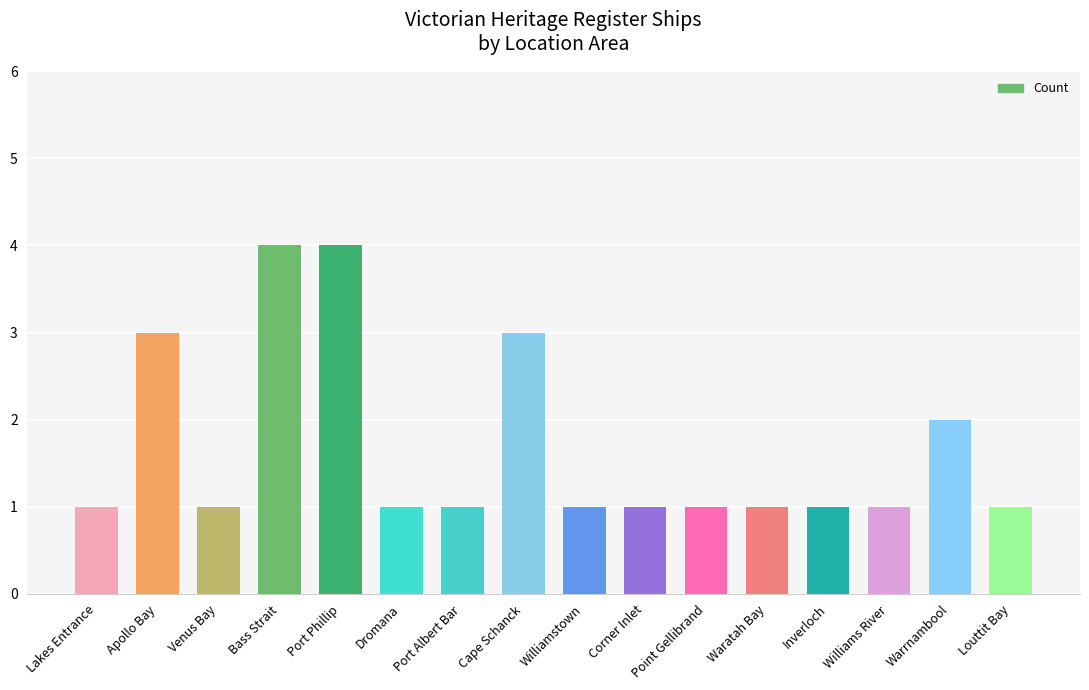

What is the minimum value shown in the chart?

1